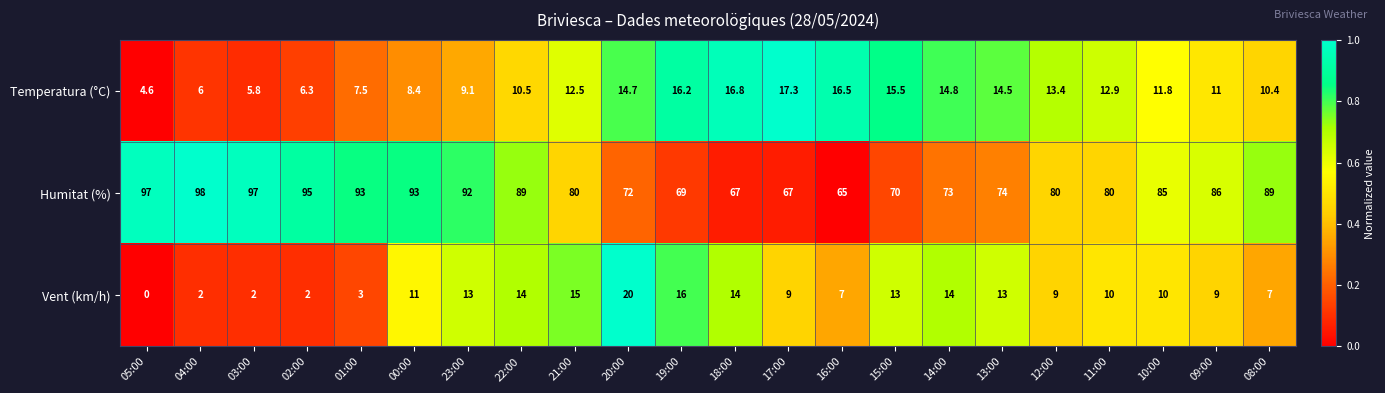

What is the difference between the highest and lowest values at 08:00?

82.0